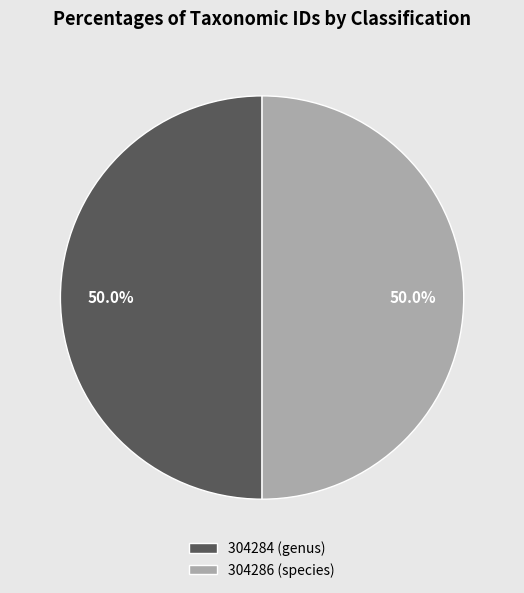

How many segments does this pie chart have?

2